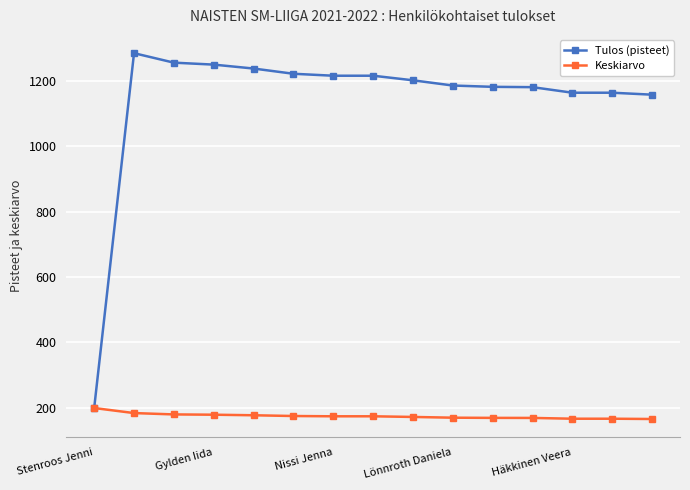

What is the value of the Keskiarvo point at the 13th from the left?

166.3